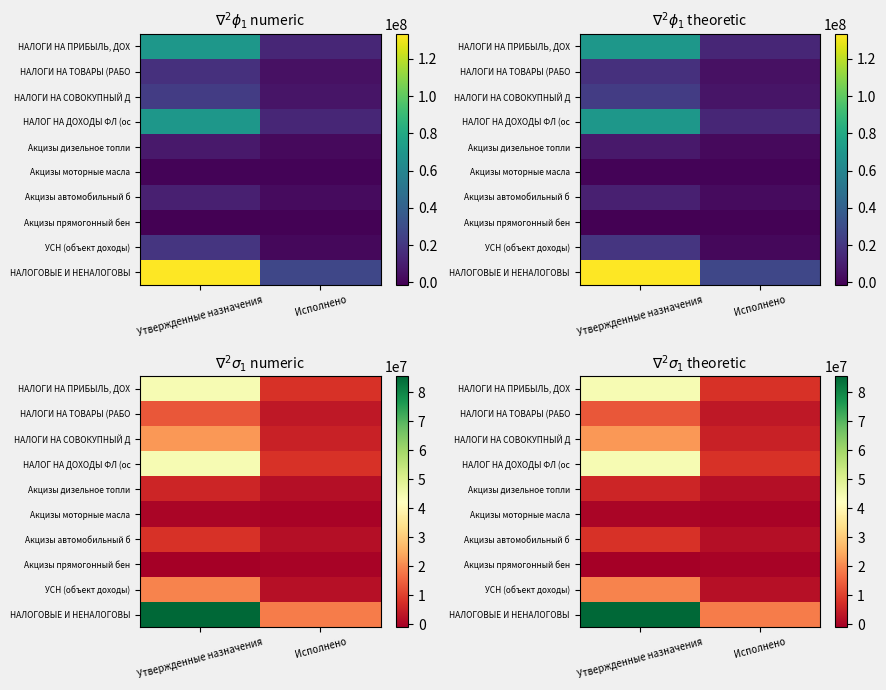

What is the sum of the НАЛОГИ НА ТОВАРЫ (РАБО values at Утвержденные назначения and Исполнено?

16904449.5